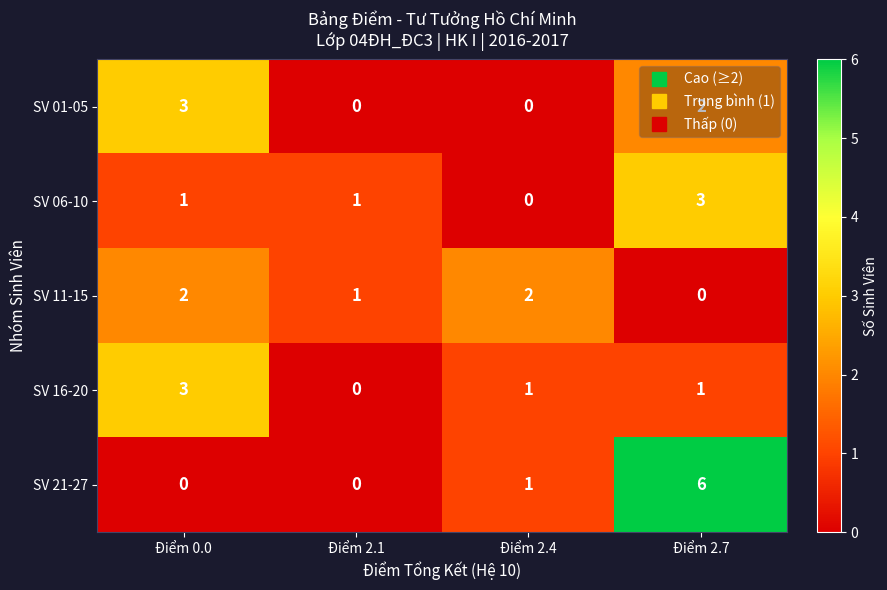

At which category is the sum across all series the highest?

Điểm 2.7